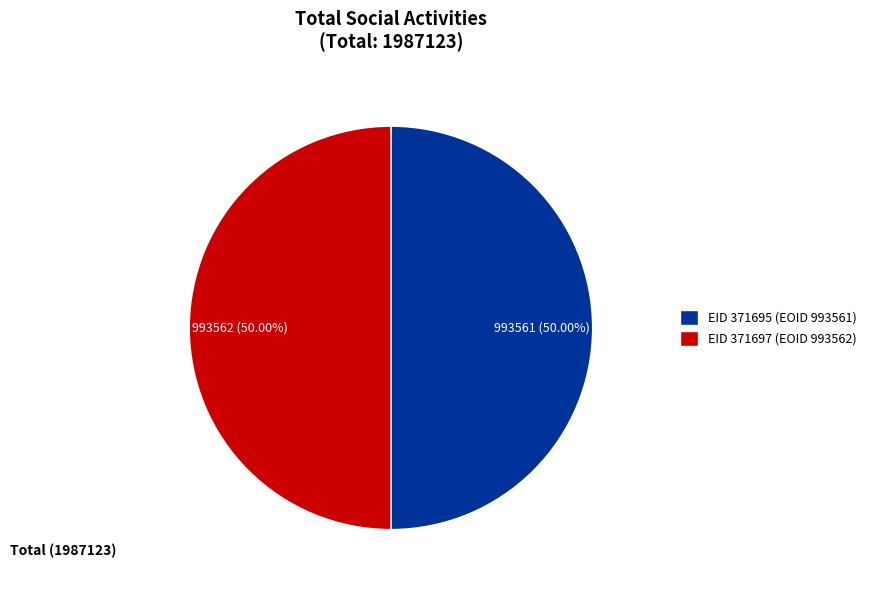

Combined, do EID 371695 (EOID 993561) and EID 371697 (EOID 993562) account for over 50%?

Yes